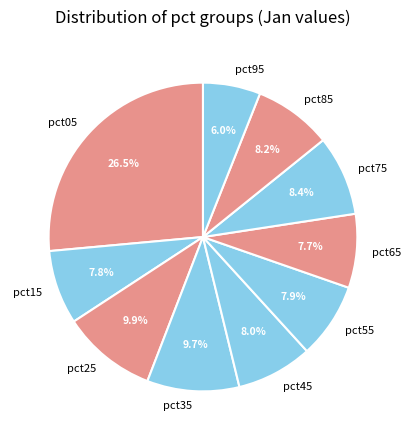

Is it true that pct05 is 39% of the pie?

False